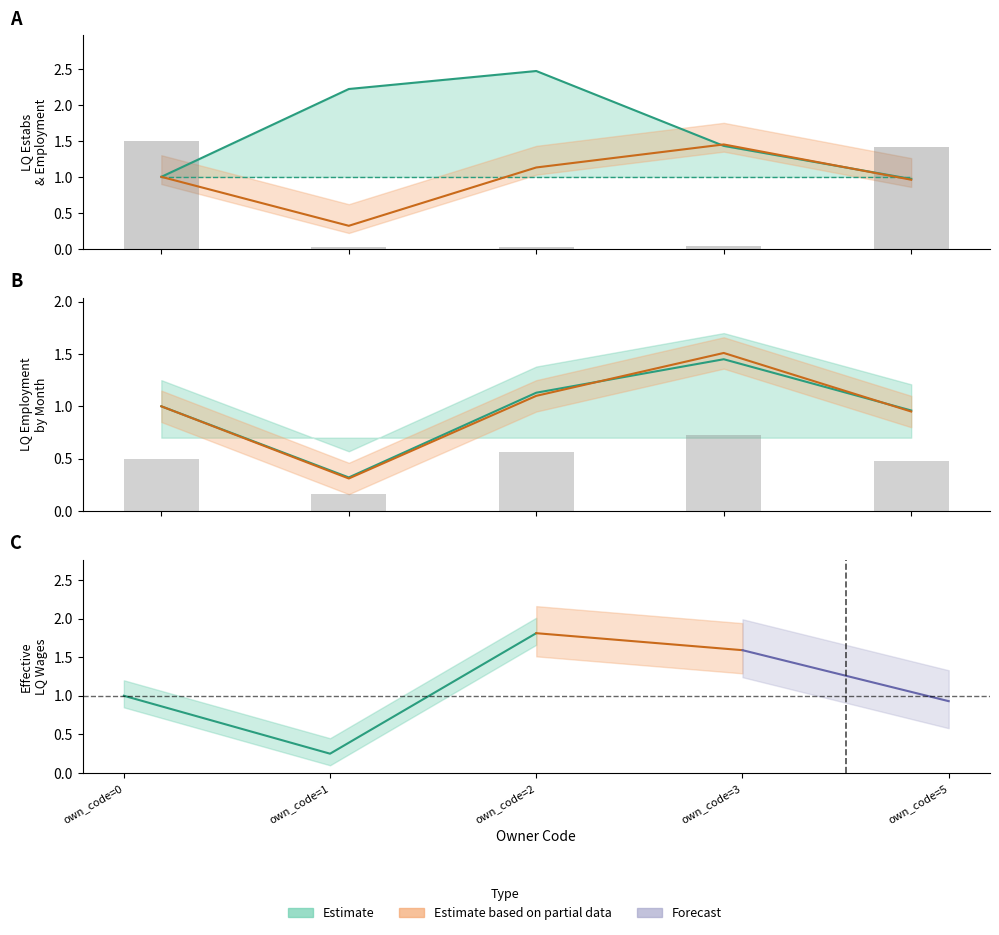

What is the average value of the lq_month1_emplvl series?

1.0